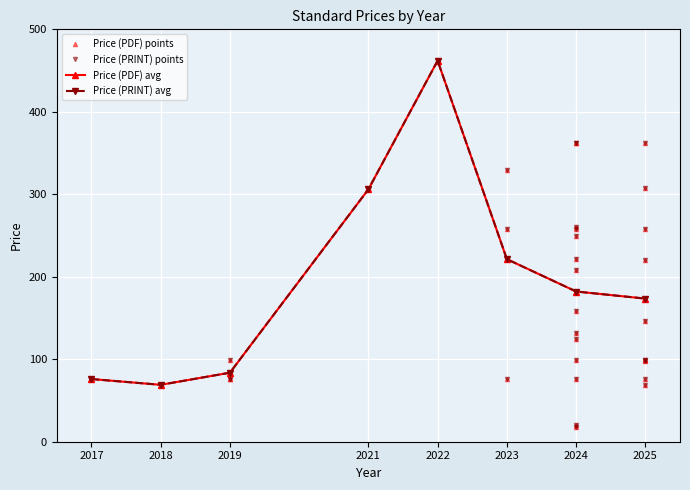

The value of Price (PDF) at 76.0 is 76.0. True or false?

True